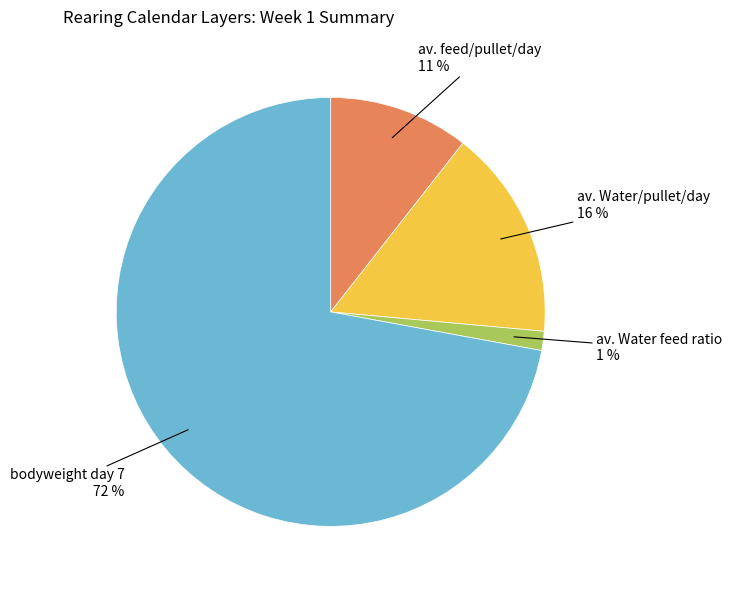

To the nearest percent, what percentage of the pie is av. feed/pullet/day?

11%